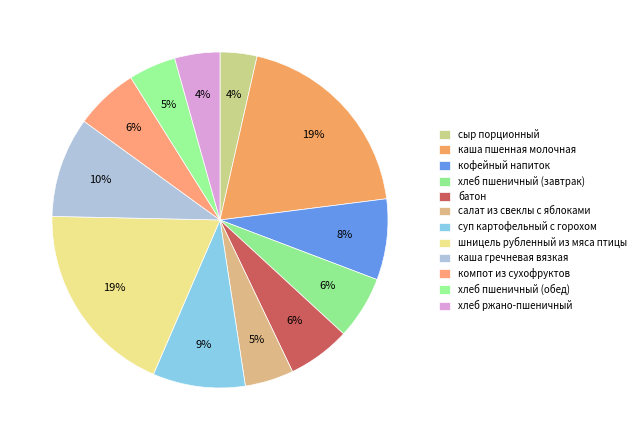

How many slices are in this pie chart?

12